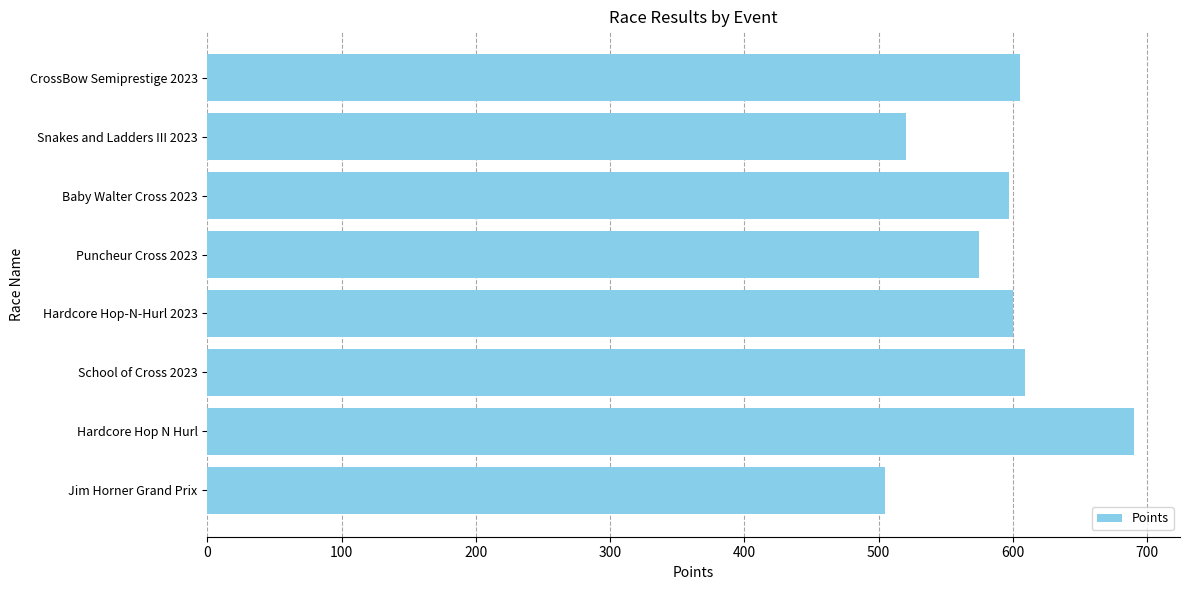

What is the sum of all values?

4701.3